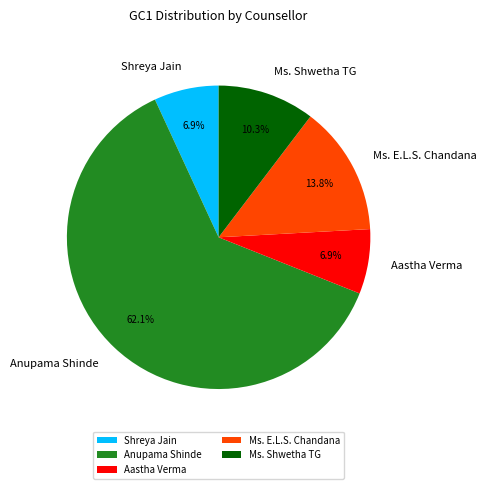

How many slices are in this pie chart?

5